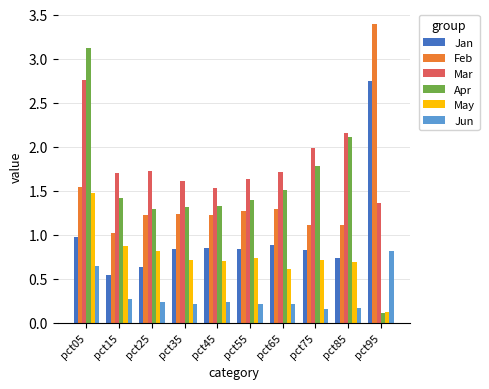

The value of Mar at pct75 is 2.0. True or false?

True